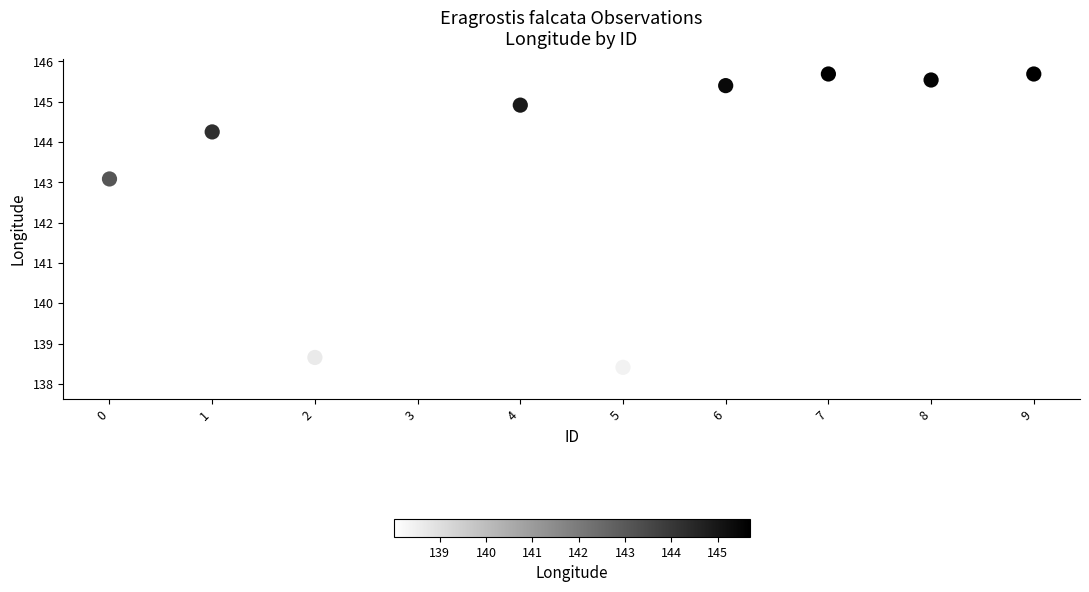

What is the average Y value?

143.0